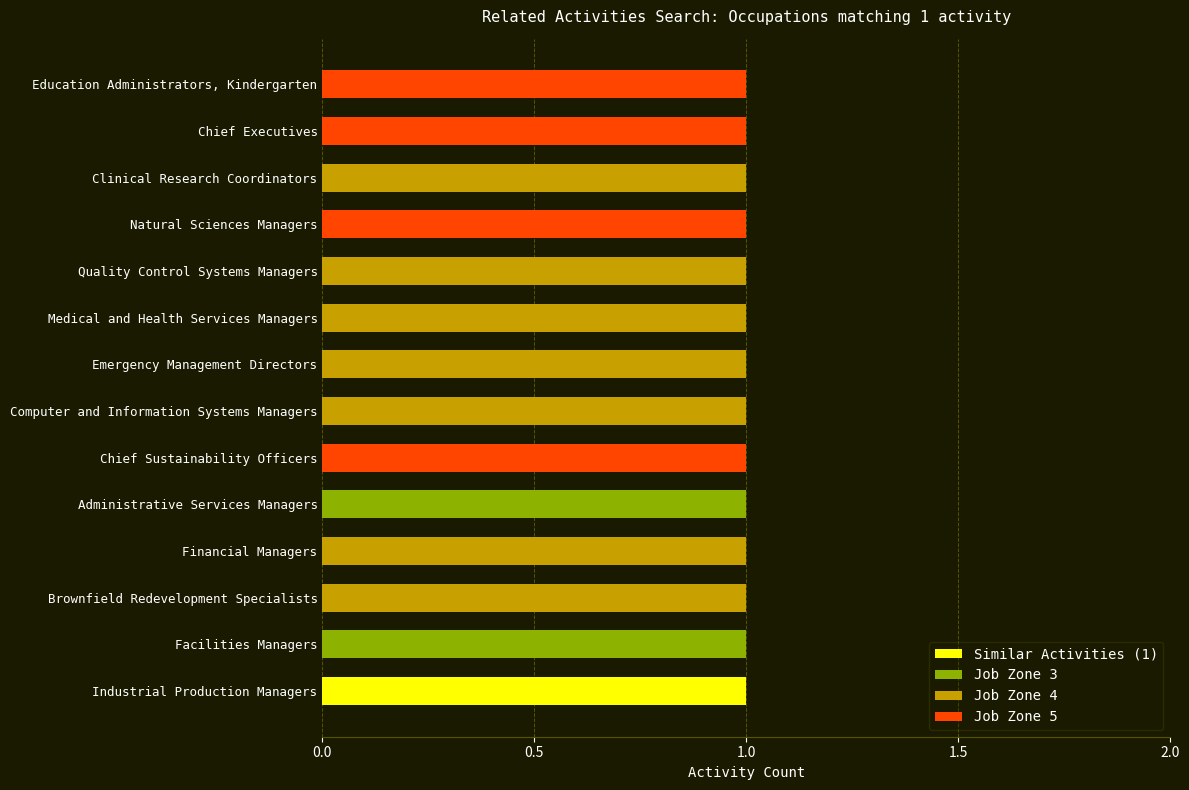

The value of Shared Activities at Clinical Research Coordinators is 0. True or false?

False